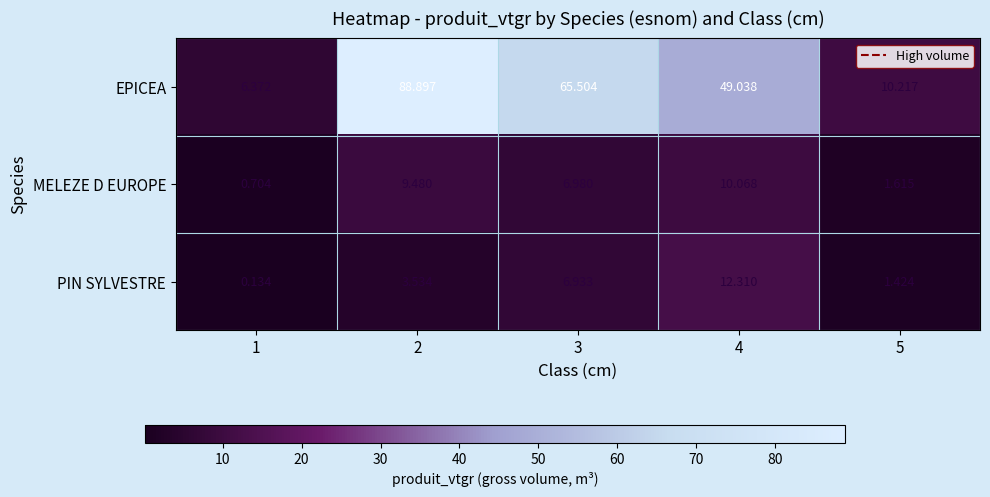

Which series has the widest spread of values?

EPICEA